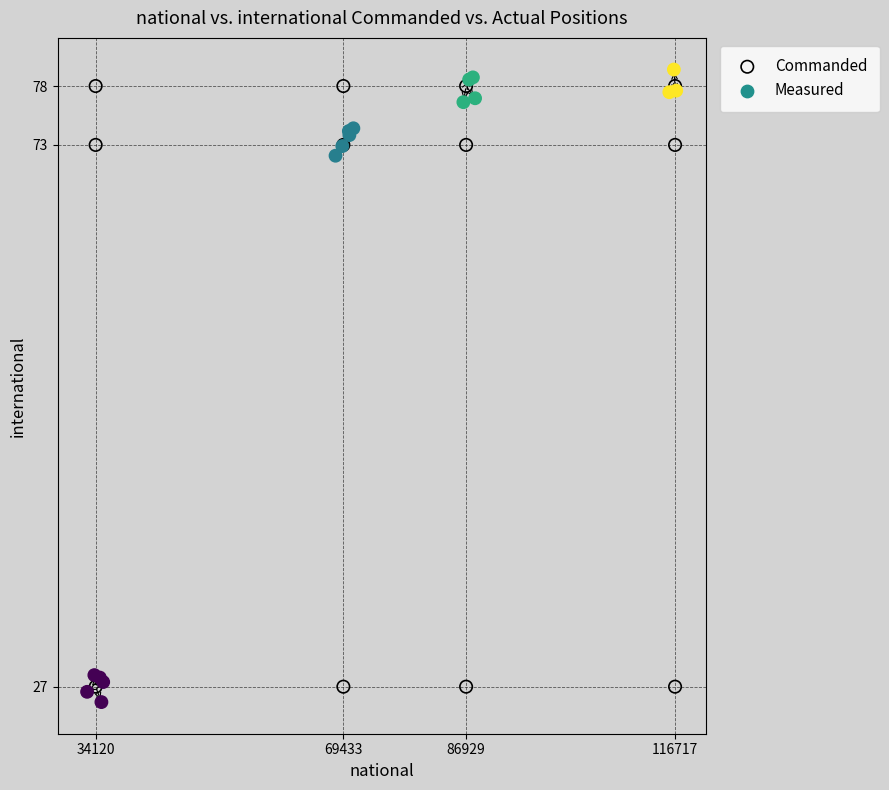

Which series has the widest spread of Y values?

Measured